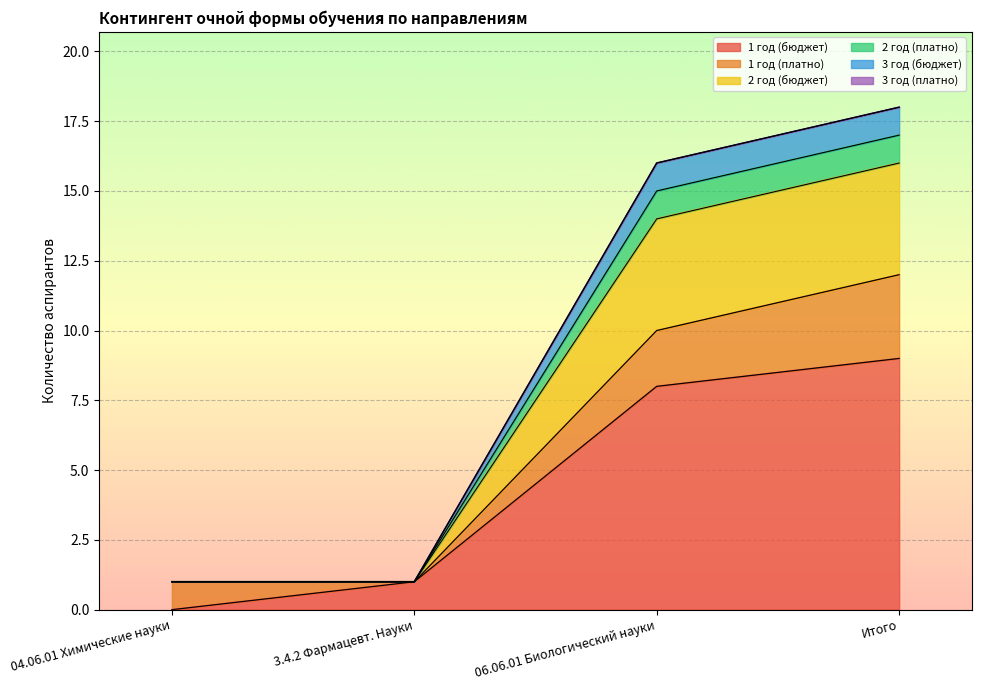

At which label does 2 год (платно) reach its minimum?

04.06.01 Химические науки